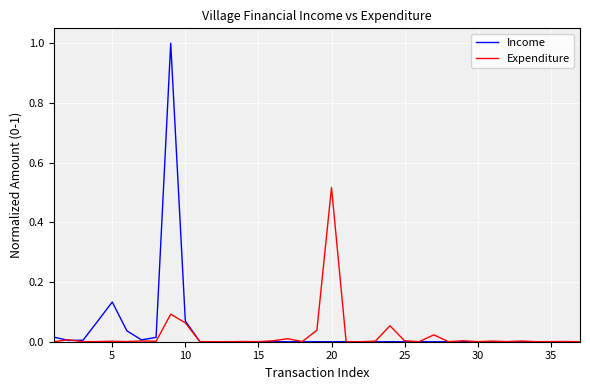

List the series in order of their peak value, highest first.

Income, Expenditure